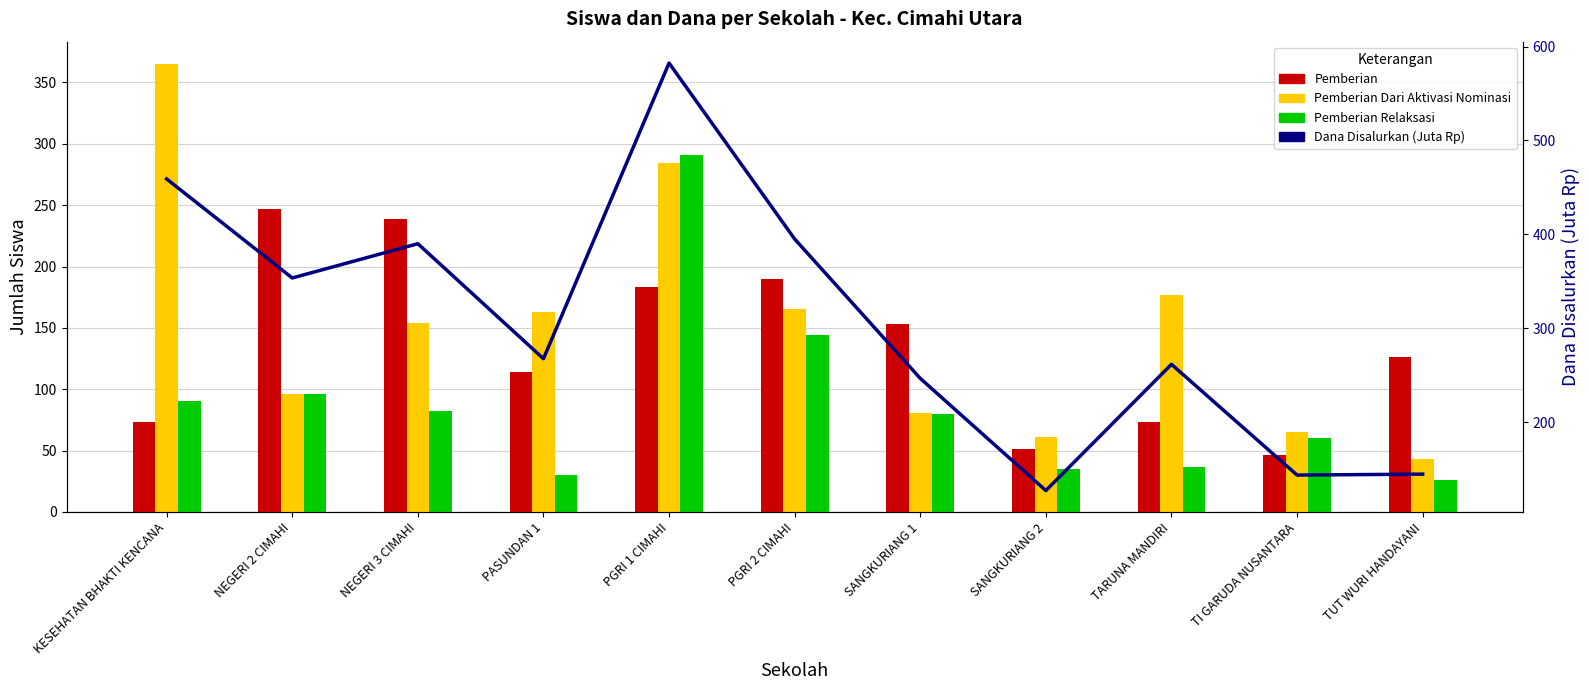

Where is Pemberian nearest to the value 146?

SANGKURIANG 1